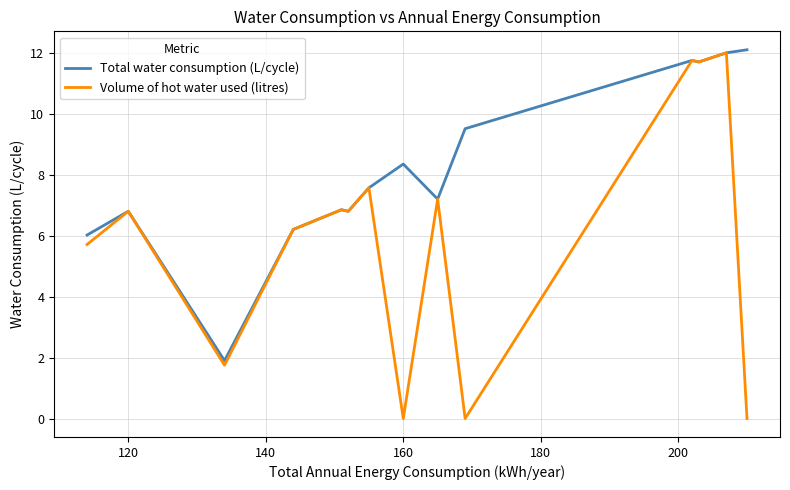

List the series in order of their overall mean, highest first.

Total water consumption (L/cycle), Volume of hot water used (litres)